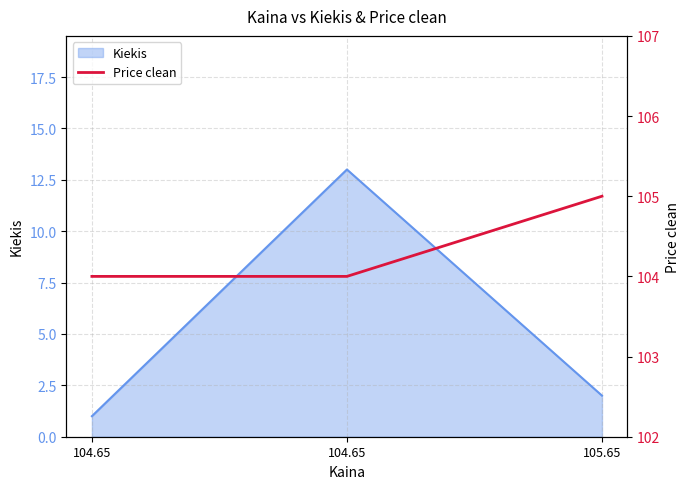

Is it true that the value at 105.65 is 105?

True